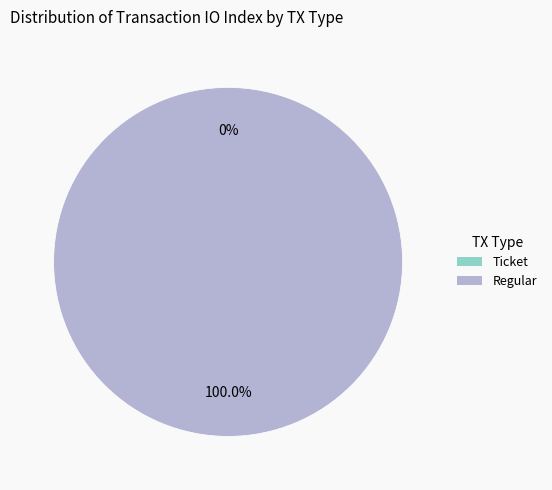

To the nearest percent, what is the difference between the largest and smallest slice percentages?

100%